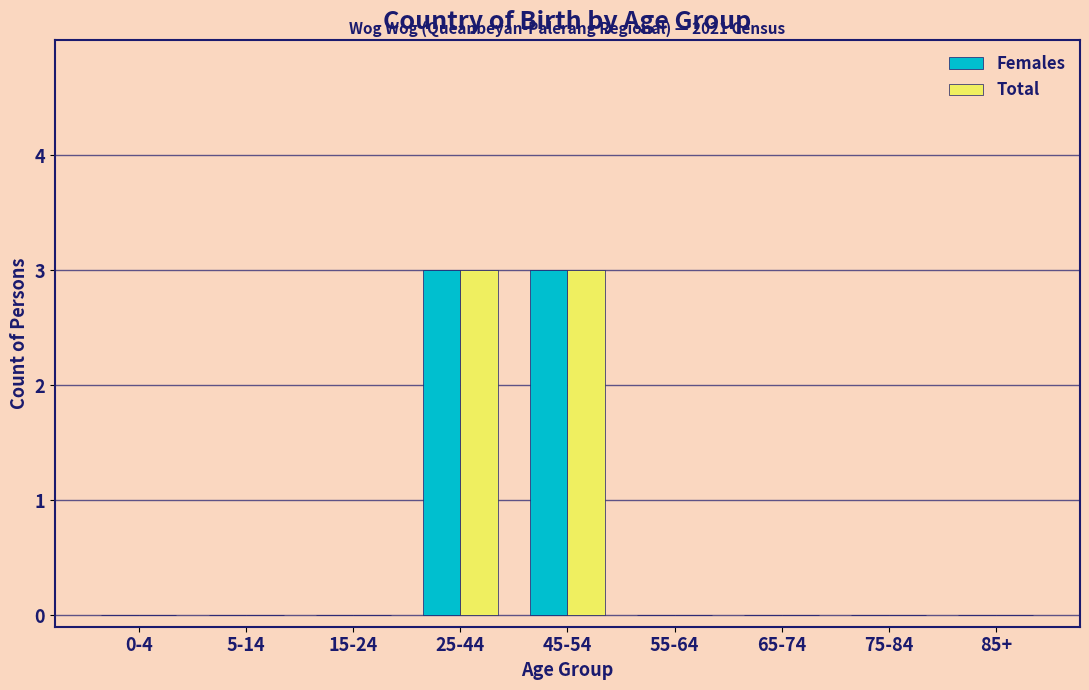

Reading left to right, what are all the values shown in this chart?

Females: 0-4=0	5-14=0	15-24=0	25-44=3	45-54=3	55-64=0	65-74=0	75-84=0	85+=0
Total: 0-4=0	5-14=0	15-24=0	25-44=3	45-54=3	55-64=0	65-74=0	75-84=0	85+=0